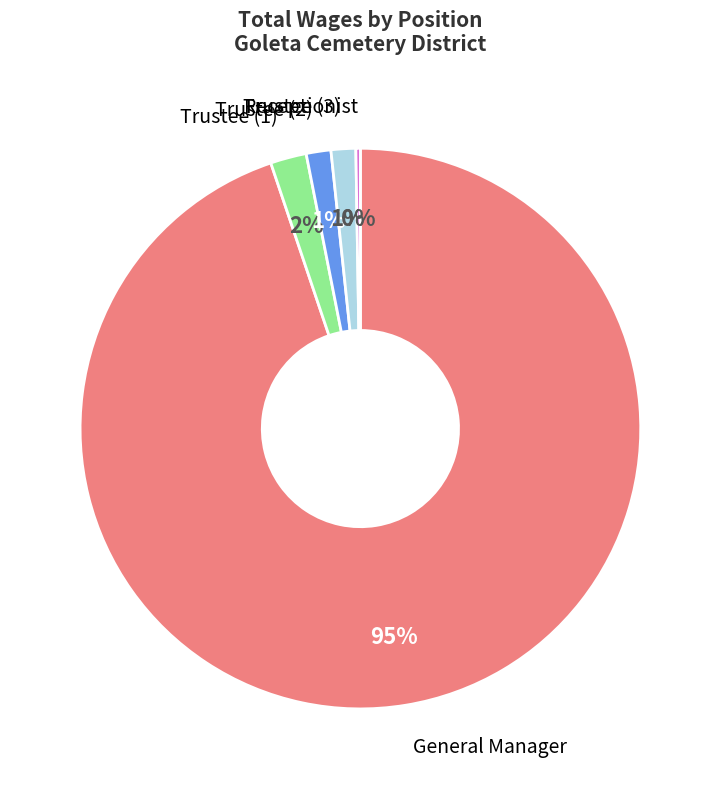

Is there a majority slice in this chart?

Yes